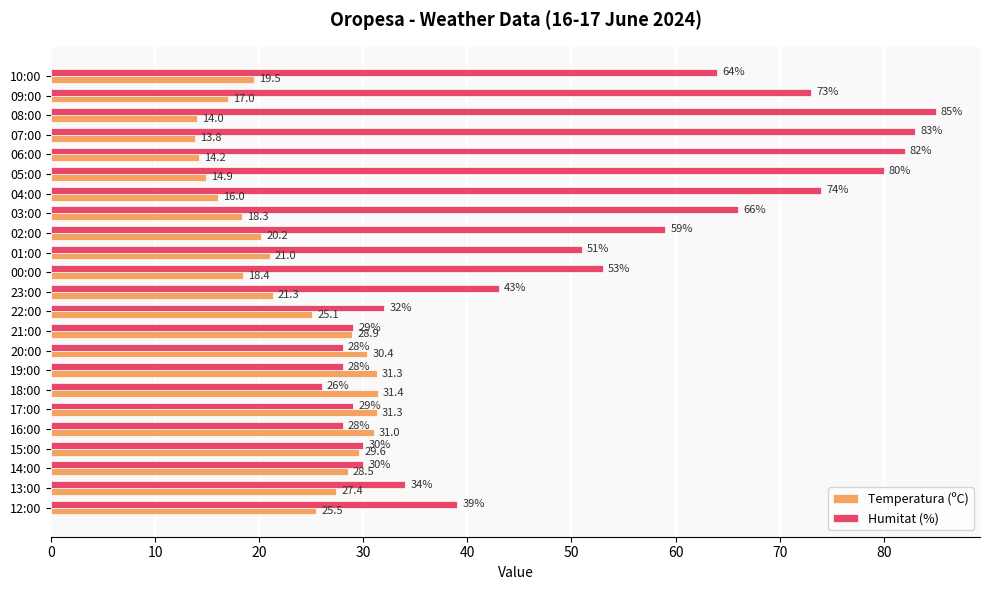

The Temperatura (ºC) series shows 10.5 at 17:00. True or false?

False